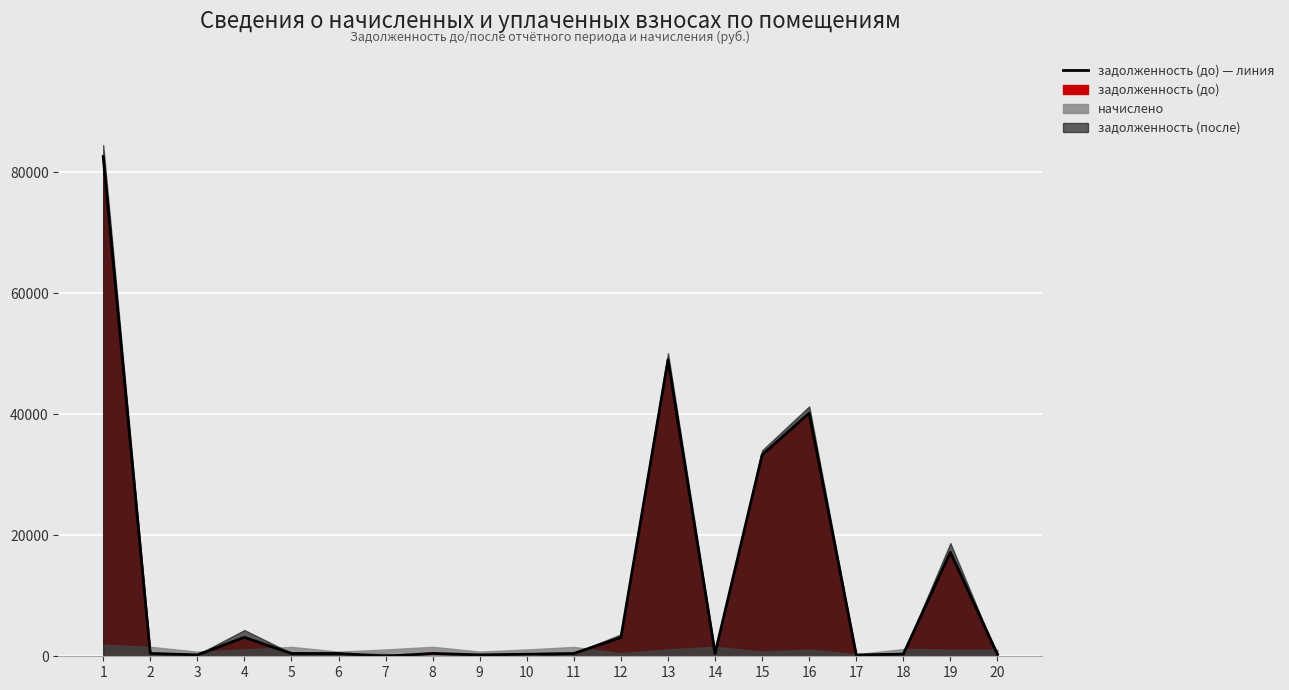

What is the sum of all values?

233098.8